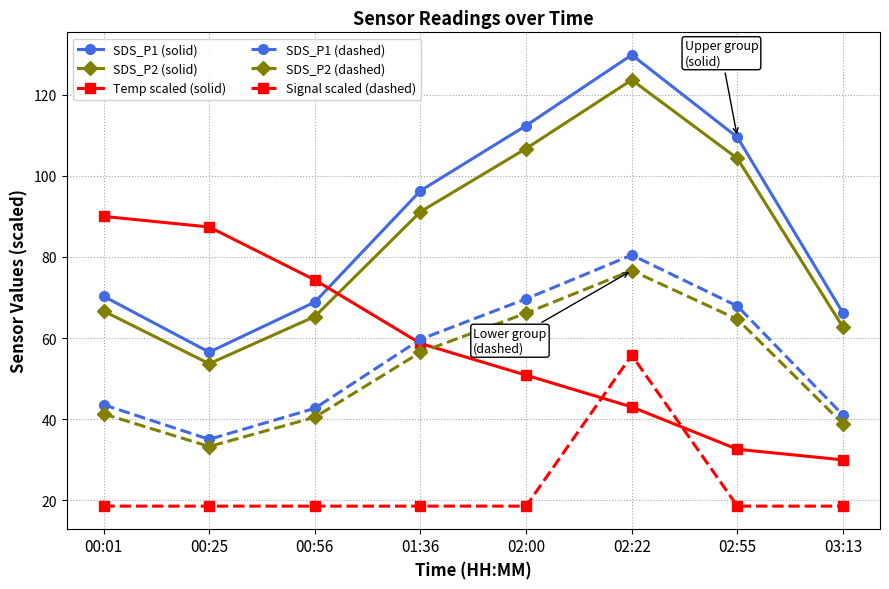

What is the difference between the second highest and second lowest values in the SDS_P2 (dashed) series?

27.3